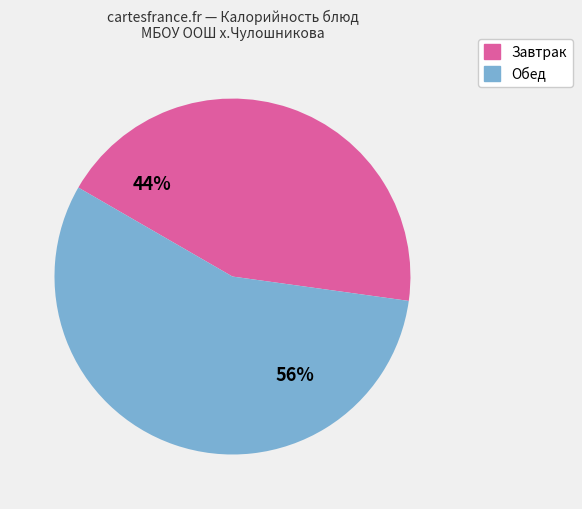

Is Щи из свежей капусты the majority of the pie?

No